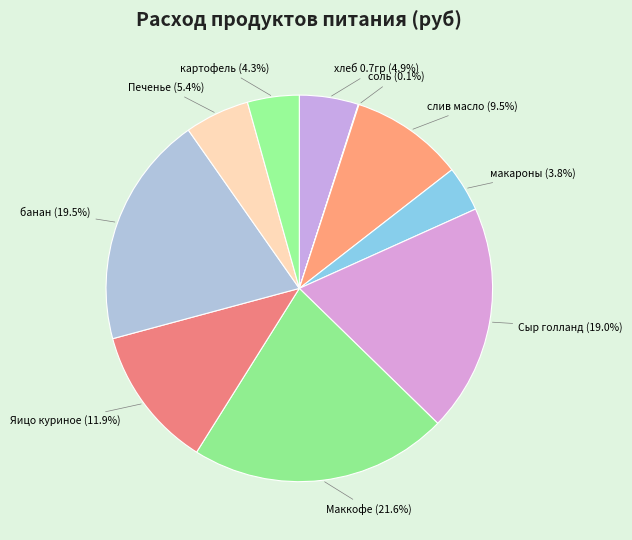

Between слив масло and картофель, which is larger?

слив масло